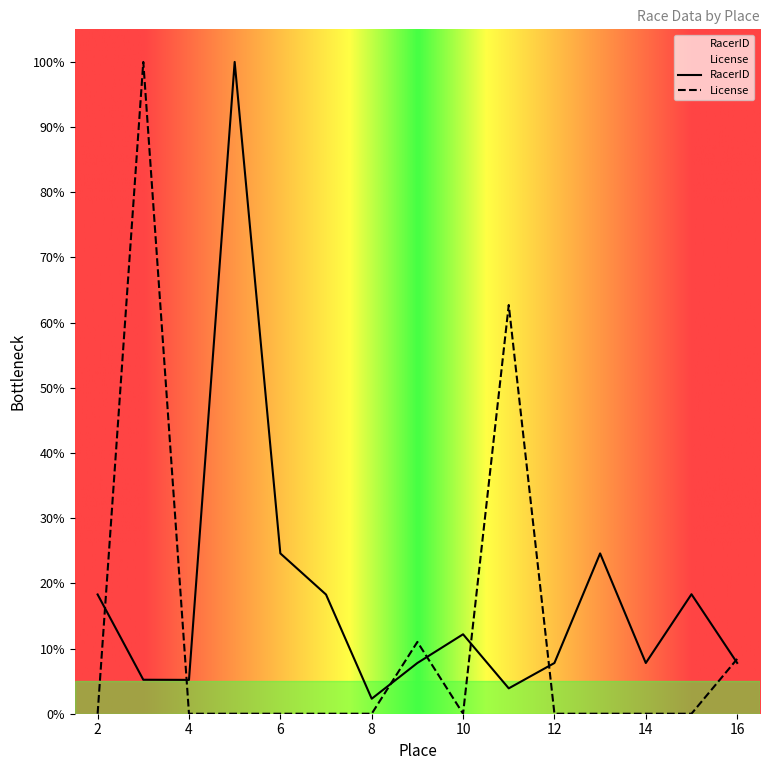

Reading right to left, extract all data points from this chart.

RacerID: 7.8	18.3	7.8	24.6	7.8	3.9	12.2	7.8	2.3	18.3	24.6	100.0	5.2	5.2	18.3
License: 8.4	0.0	0.0	0.0	0.0	62.7	0.0	11.0	0.0	0.0	0.0	0.0	0.0	100.0	0.0